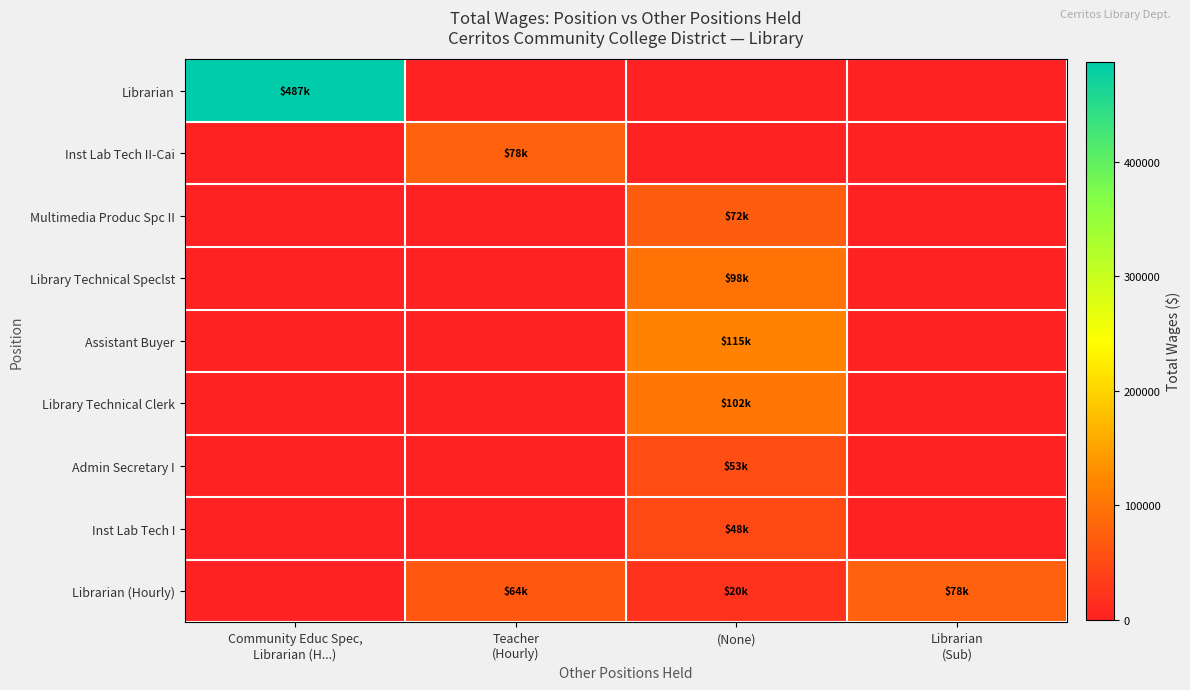

What is the greatest value displayed?

487416